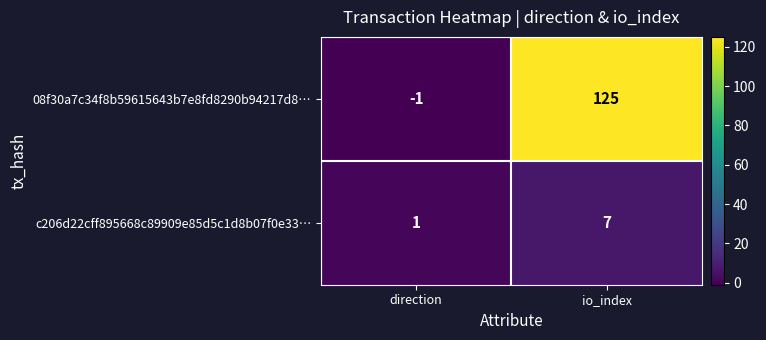

True or false: 08f30a7c34f8b59615643b7e8fd8290b94217d8… has a value of -2 at direction.

False